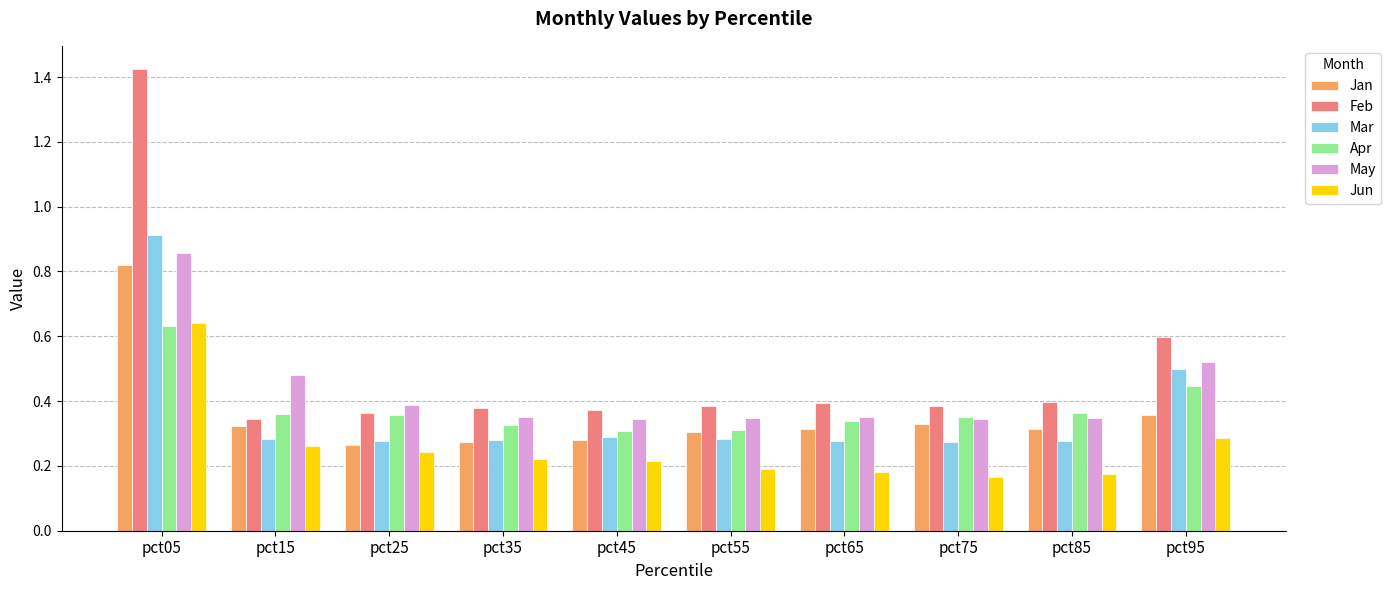

Which series has the widest spread of values?

Feb